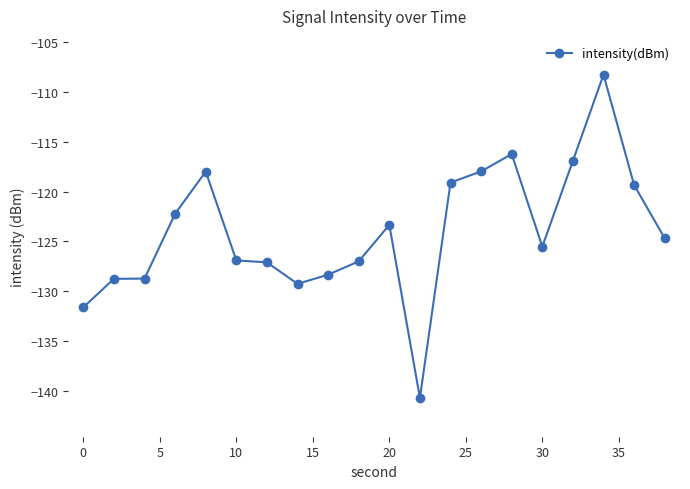

What is the difference between the maximum and minimum values?

32.4